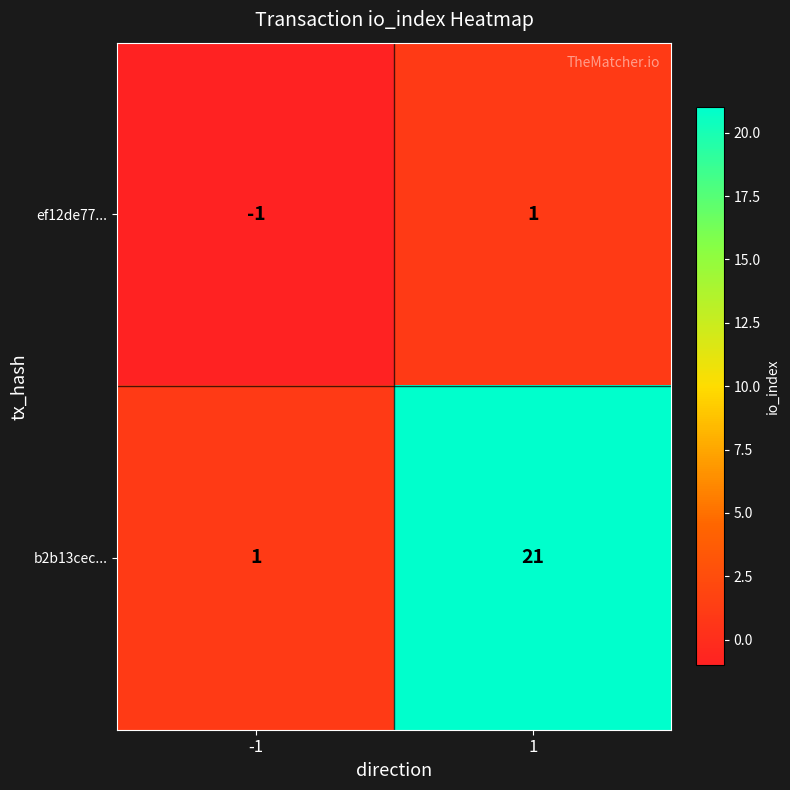

At which category is the sum across all series the highest?

1